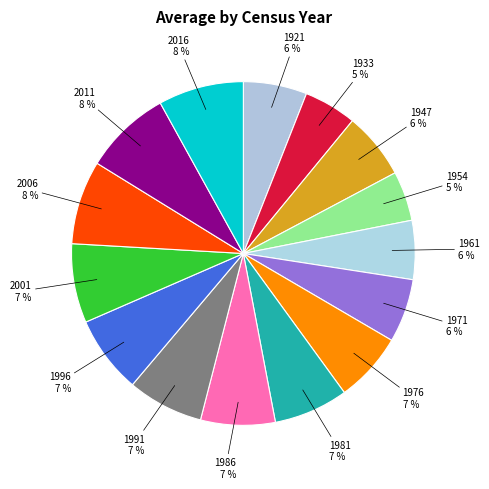

How many slices are in this pie chart?

15